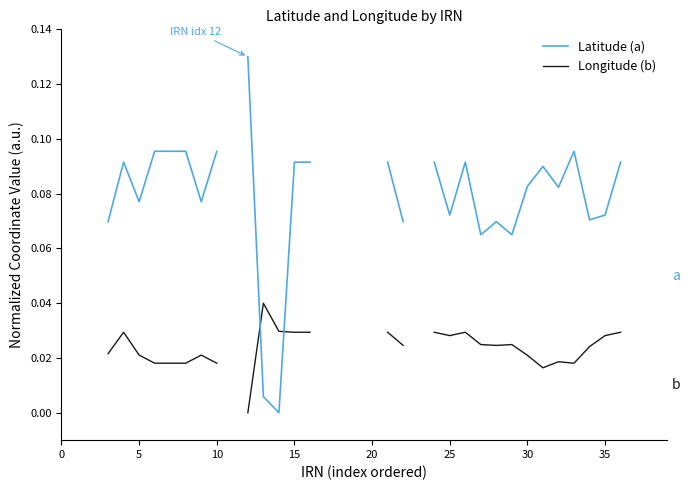

At which category is the sum across all series the highest?

12